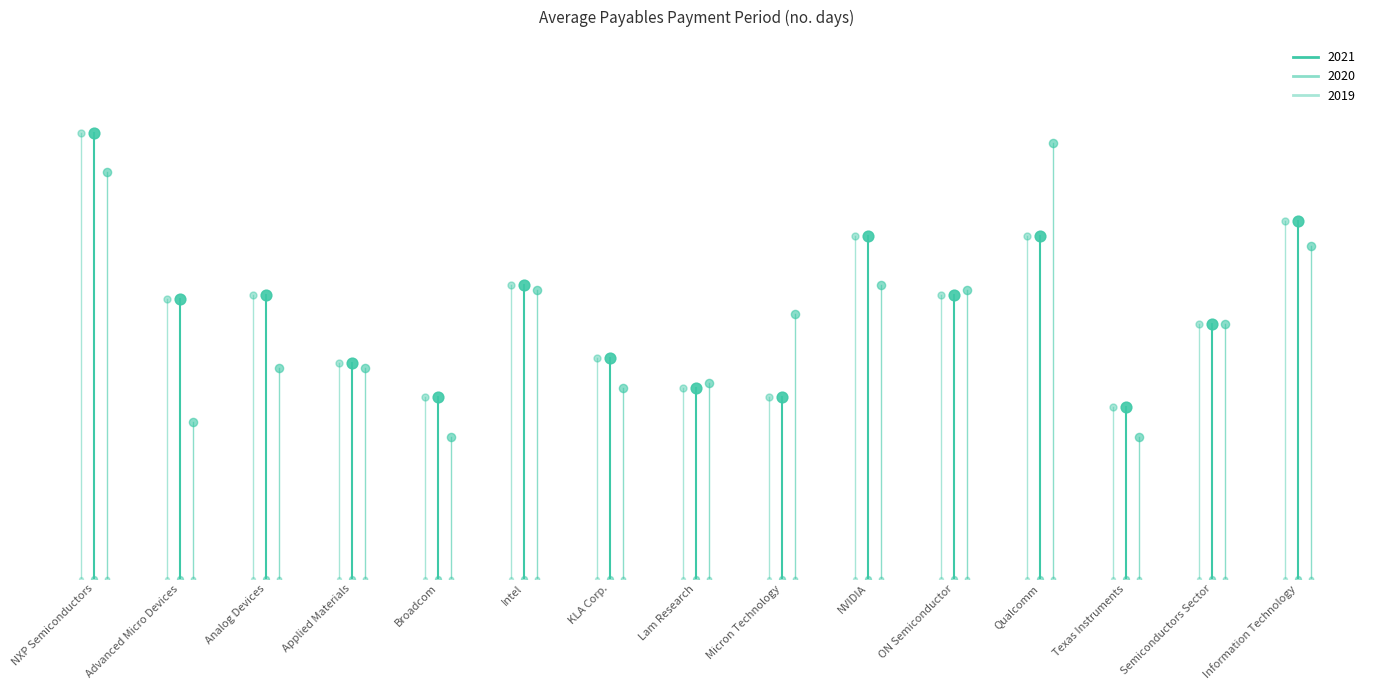

Which series reaches the maximum Y coordinate?

2021 values